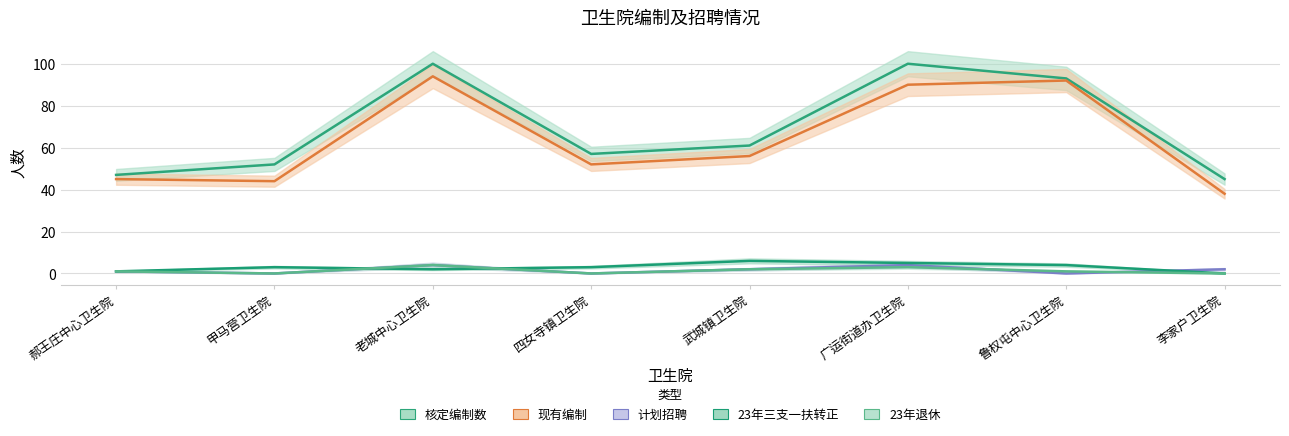

What is the total value across all series at 鲁权屯中心卫生院?

190